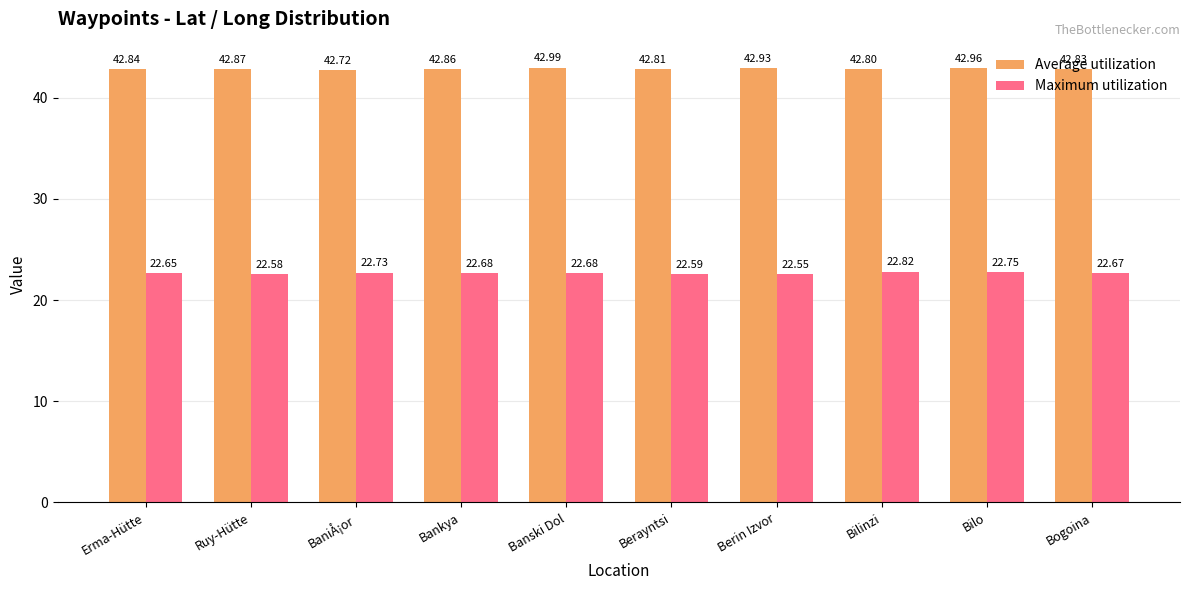

Which series has the largest total across all categories?

Average utilization